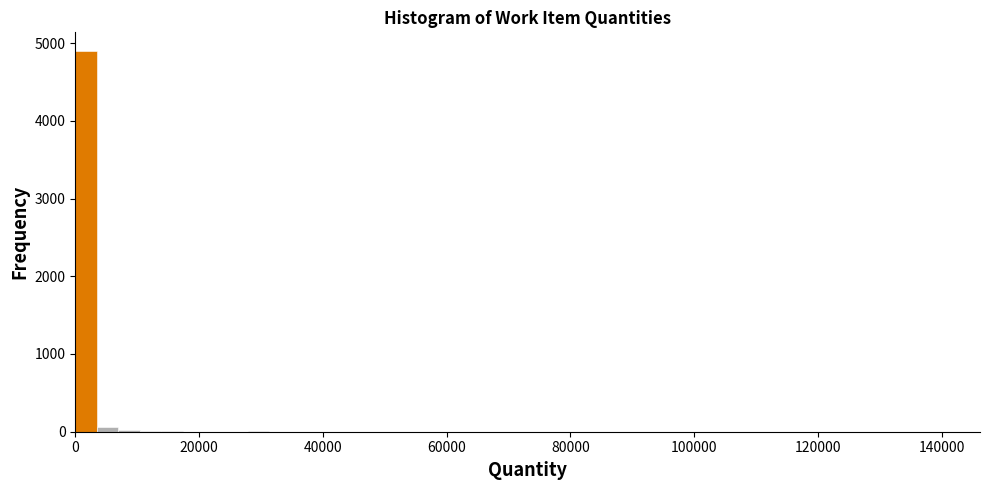

Around what value on the x-axis is the tallest bar? Give the approximate position of its centre, as read against the axis.

2000